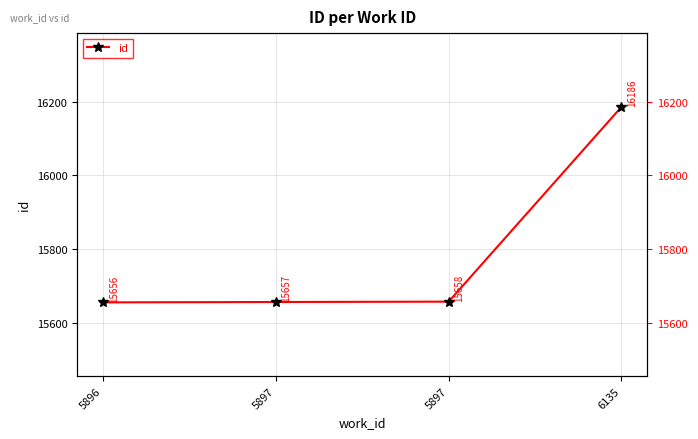

How many distinct data groups are displayed?

1